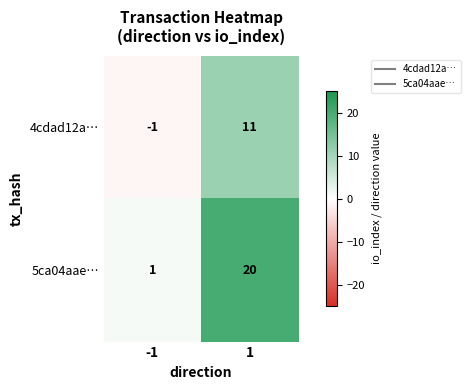

Reading right to left, what are all the values shown in this chart?

4cdad12a…: 11	-1
5ca04aae…: 20	1